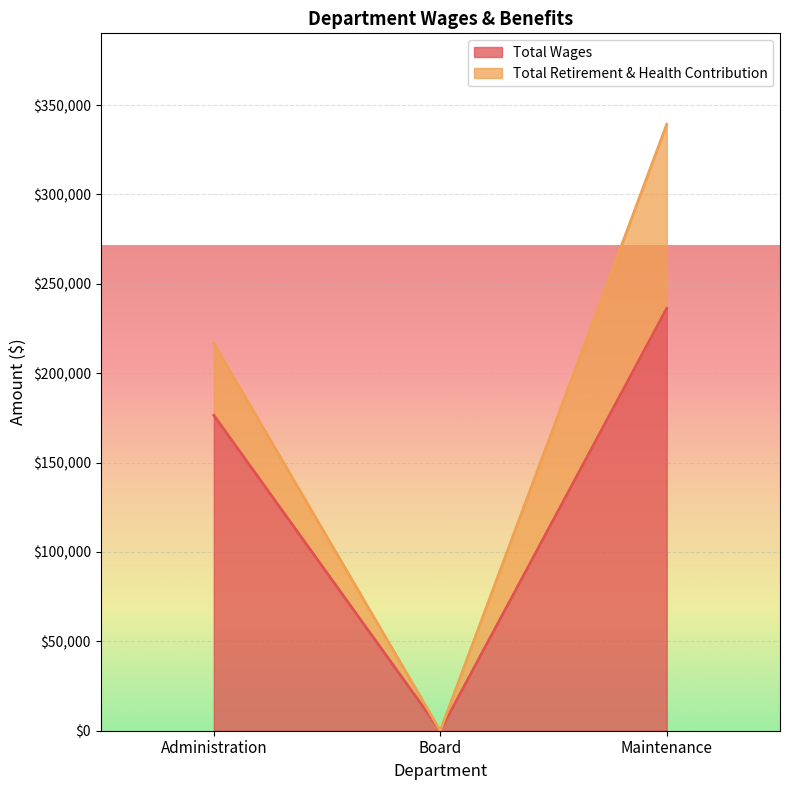

How many values in the Total Wages series are below 176465?

1